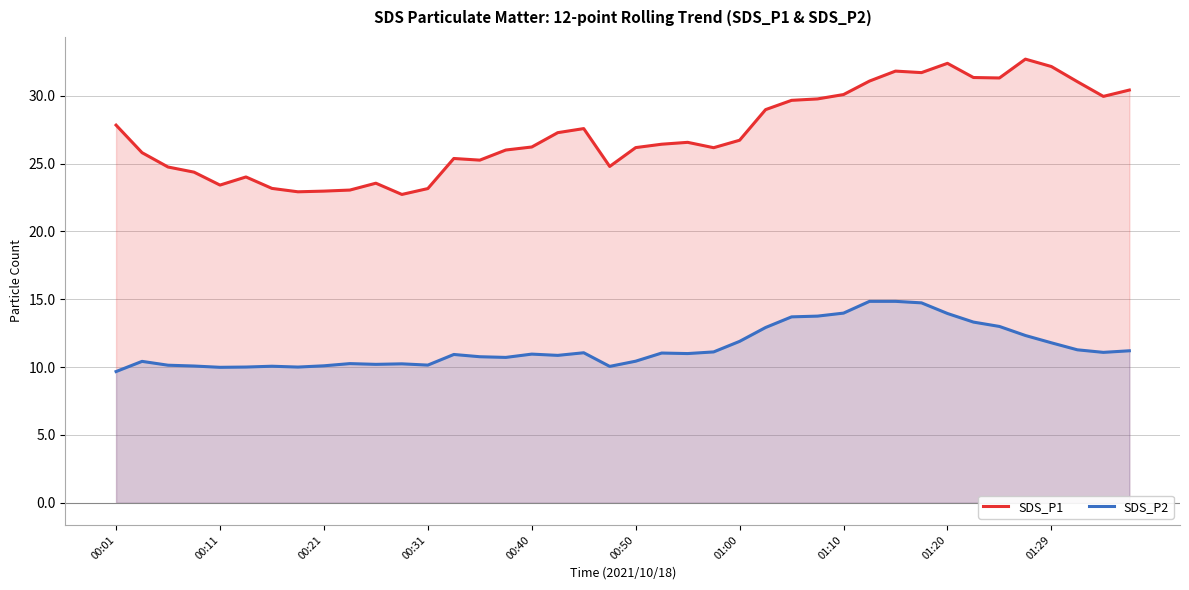

What is the minimum value shown in the chart?

9.7